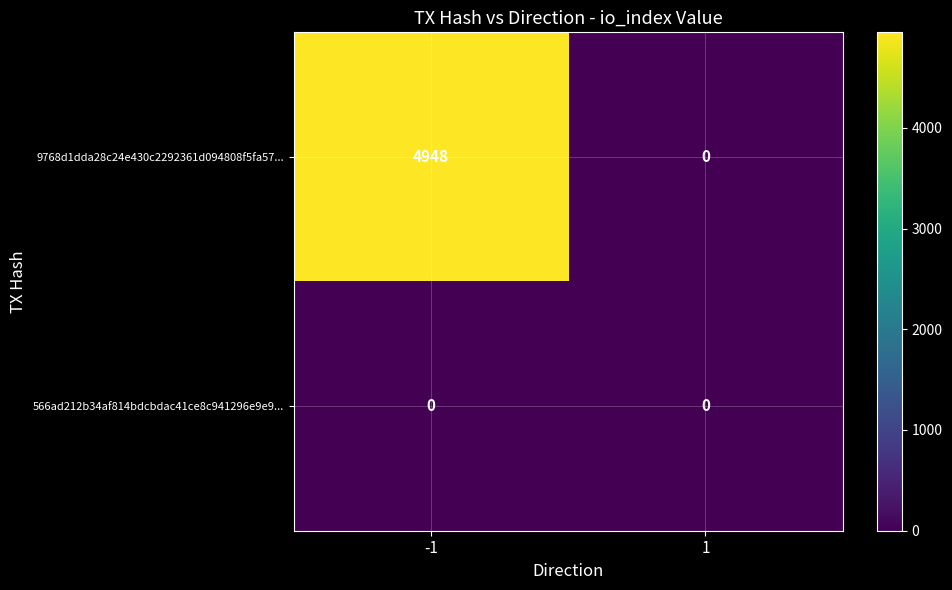

List the series in order of their peak value, highest first.

9768d1dda28c24e430c2292361d094808f5fa57..., 566ad212b34af814bdcbdac41ce8c941296e9e9...